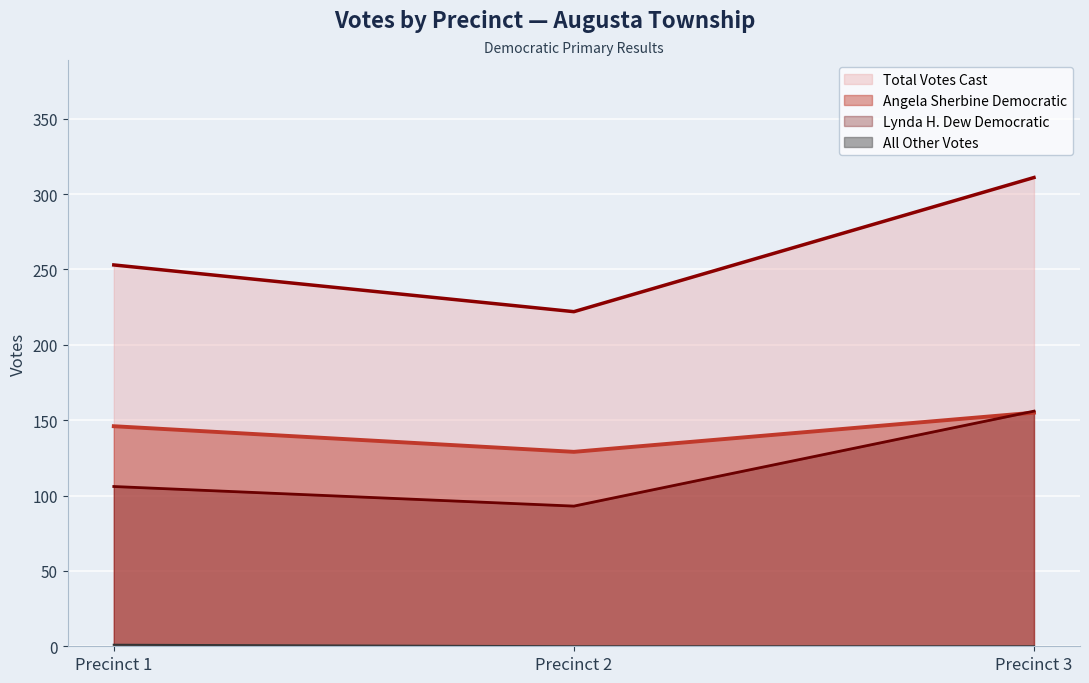

What is the maximum value shown in the chart?

311